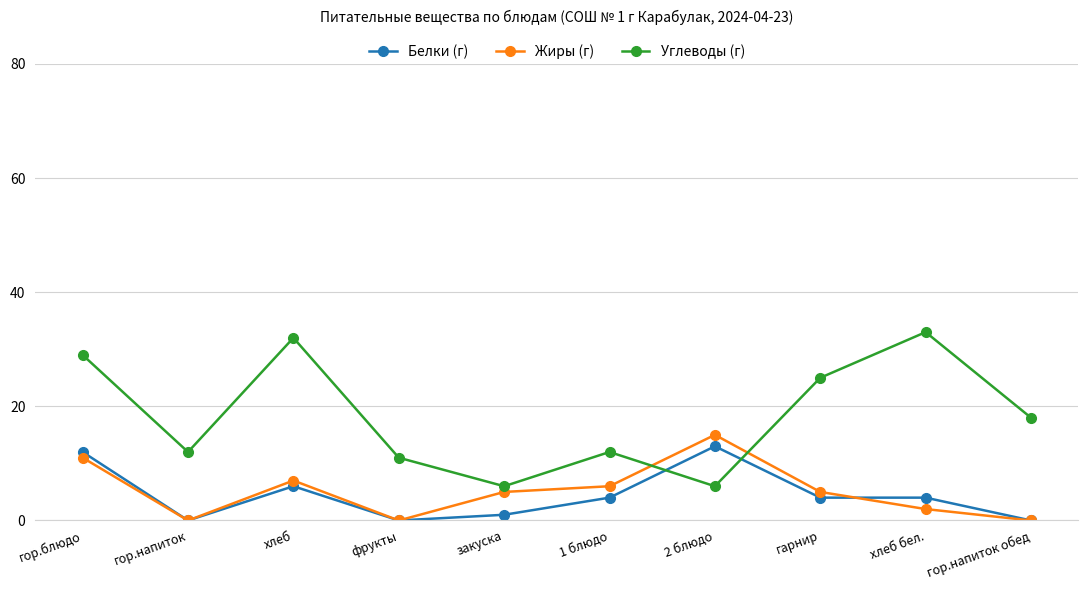

What is the spread (max minus min) of values at фрукты?

11